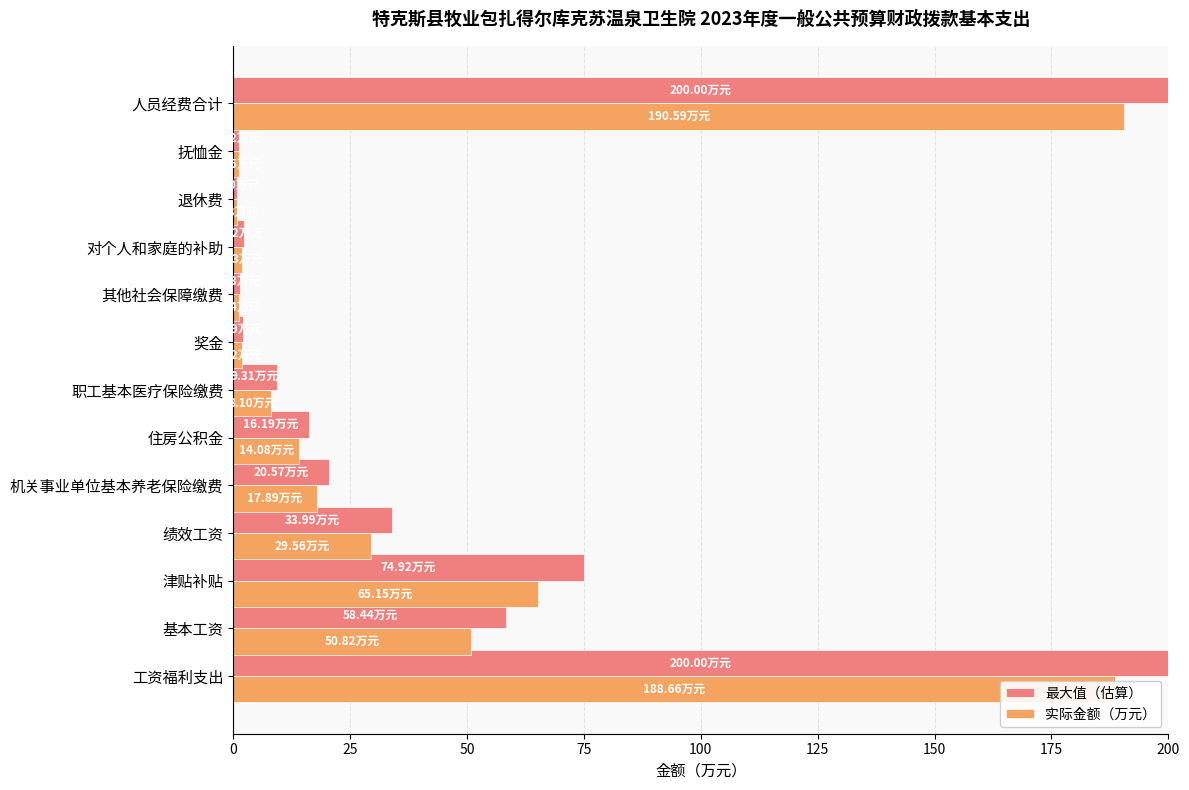

What is the total value across all series at 工资福利支出?

388.7